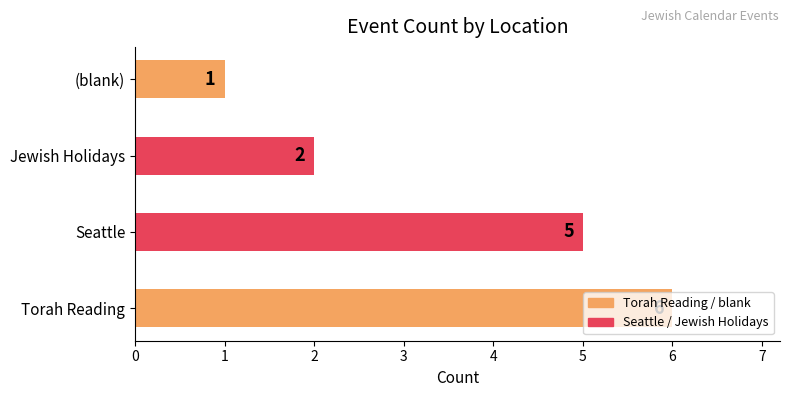

What is the average value?

4